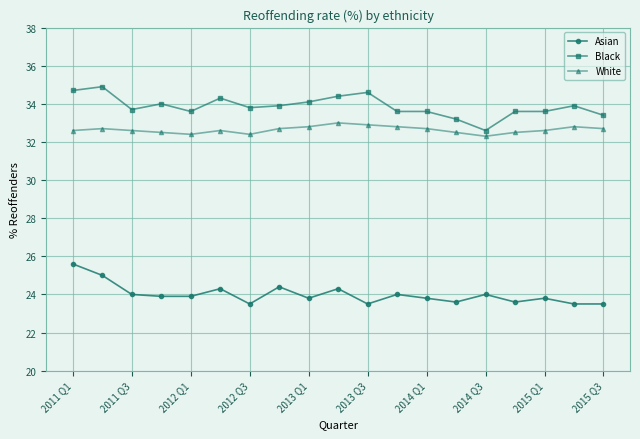

True or false: Asian and White intersect in this chart.

False